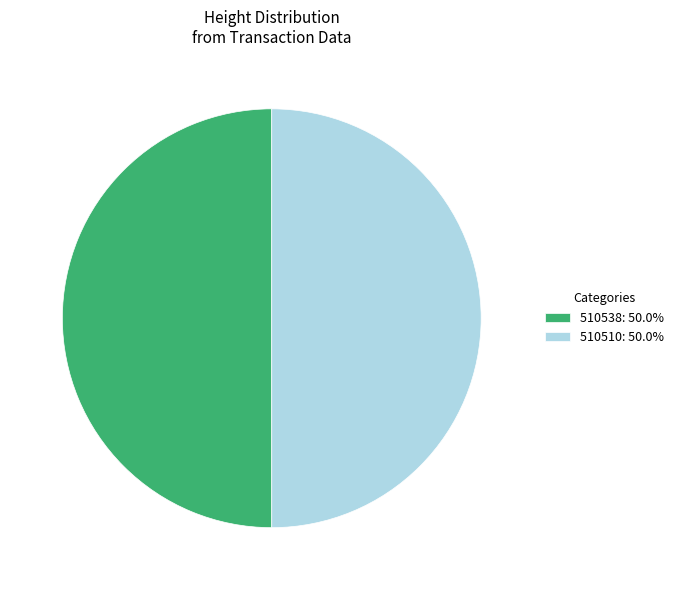

Approximately how many times larger is the value at 510538: 50.0% compared to 510510: 50.0%?

1.0